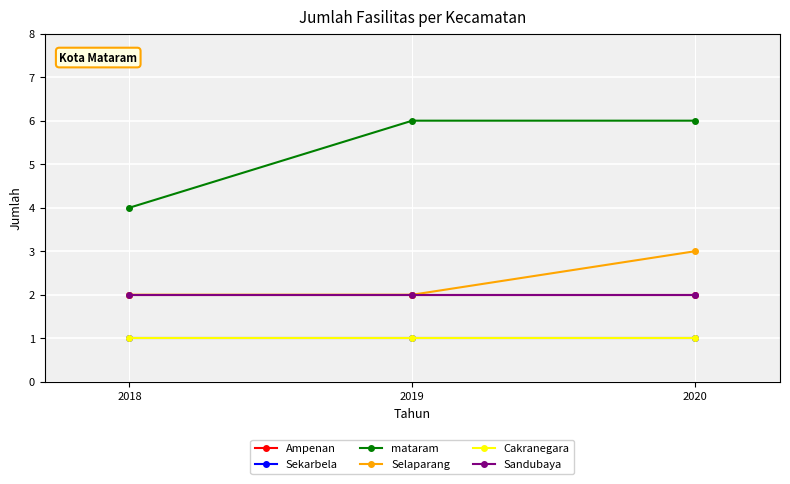

What is the smallest value displayed?

1